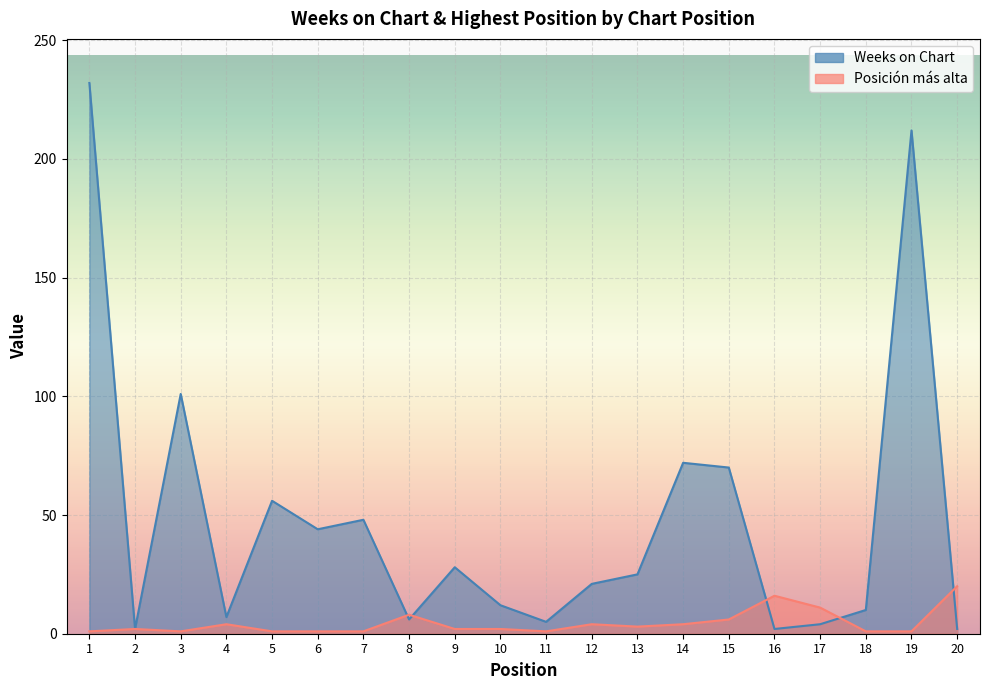

Reading left to right, what are all the values shown in this chart?

Weeks on Chart: 232	2	101	7	56	44	48	6	28	12	5	21	25	72	70	2	4	10	212	2
Posicion mas alta: 1	2	1	4	1	1	1	8	2	2	1	4	3	4	6	16	11	1	1	20